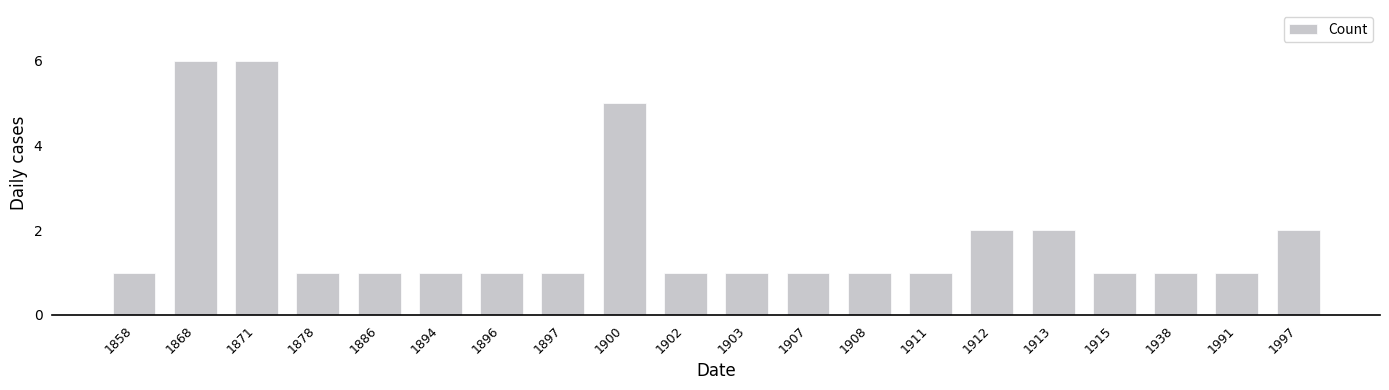

What is the value of the 2nd bar from the left?

6